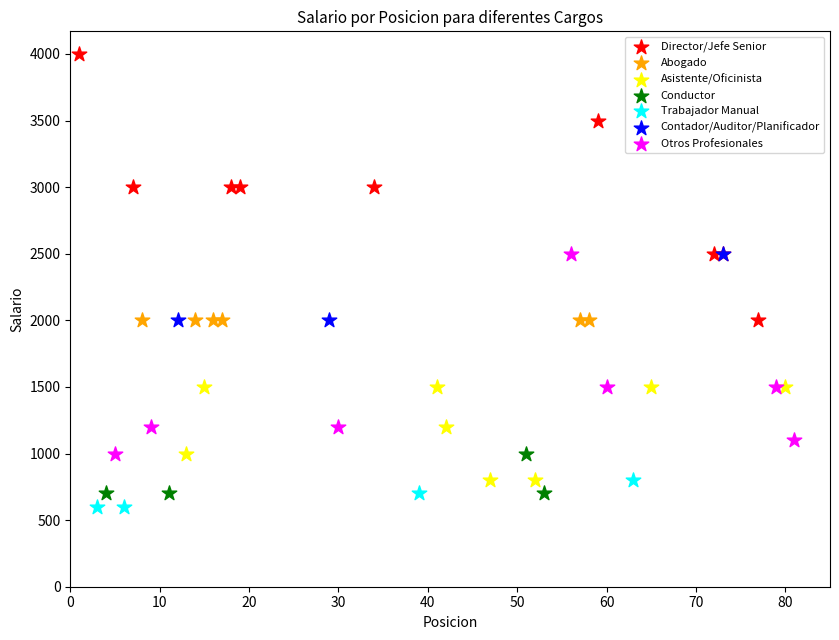

Which series contains the highest Y value?

Director/Jefe Senior